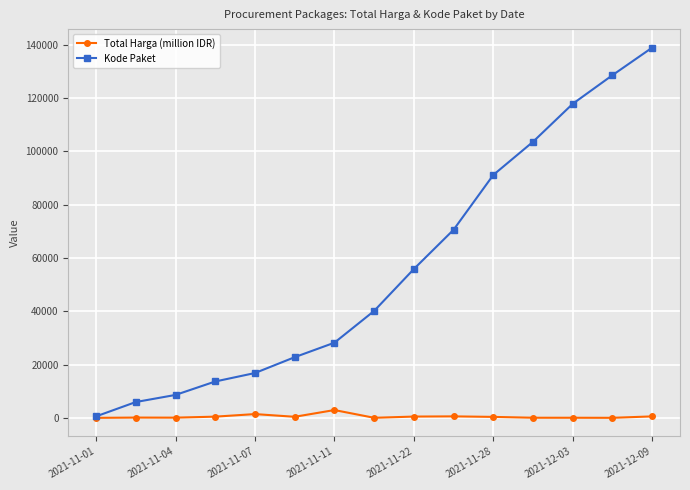

What are all the series names shown in the legend?

Total Harga (million IDR), Kode Paket